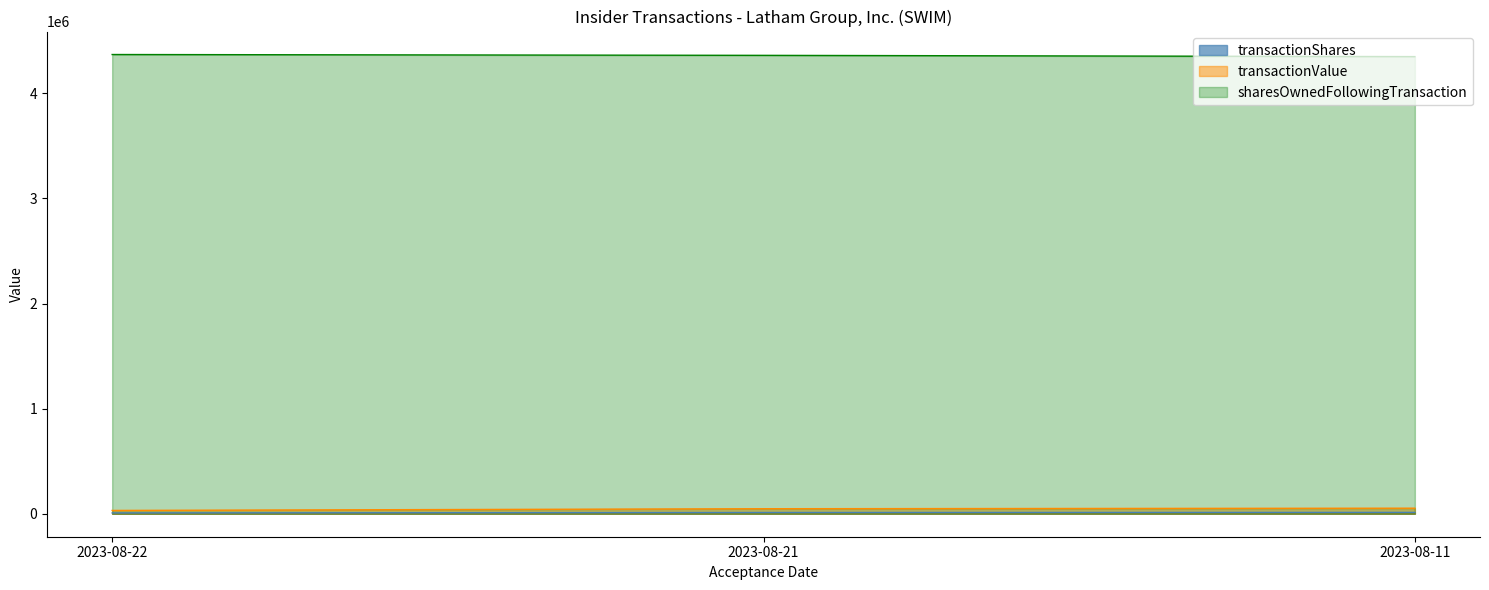

Between 2023-08-21 and 2023-08-11, which is larger?

2023-08-11